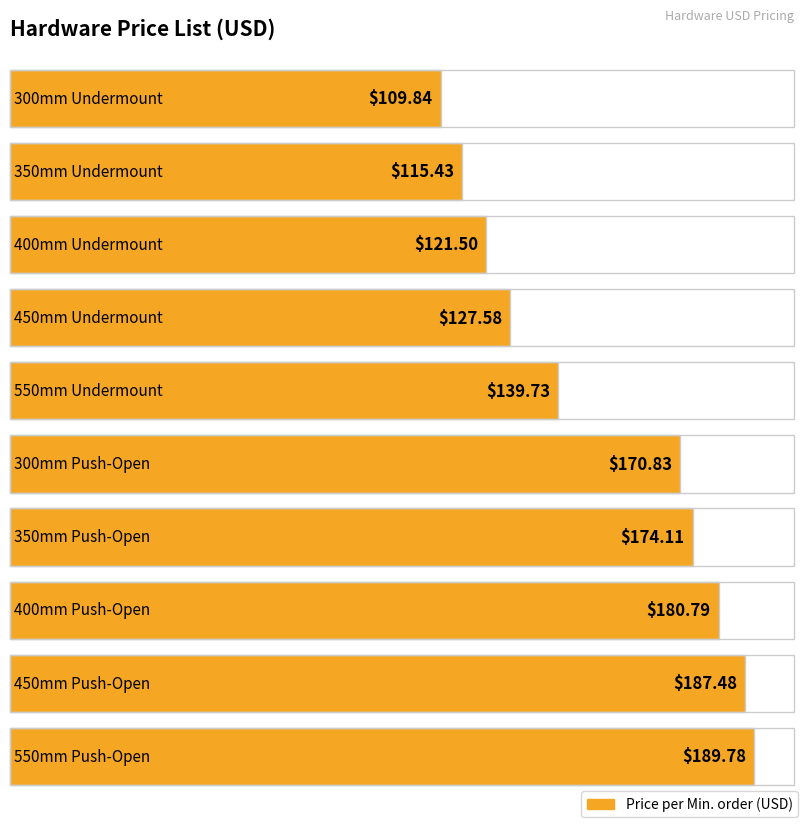

Where is the data nearest to the value 149?

550mm Undermount